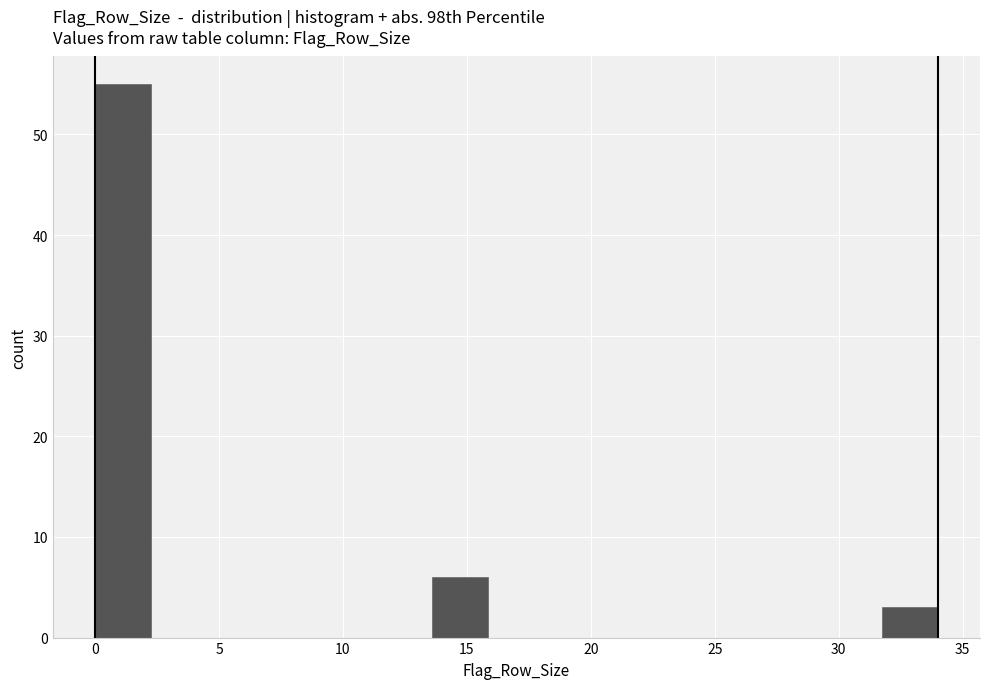

Reading left to right, list every bar in this chart as the range it spans on the x-axis followed by its height. Neither the bar edges nor the heights are printed on the chart, so give them approximately, as read against the axes.

0.0 to 2.5: 55
2.5 to 4.5: 0
4.5 to 7.0: 0
7.0 to 9.0: 0
9.0 to 11.5: 0
11.5 to 13.5: 0
13.5 to 16.0: 6
16.0 to 18.0: 0
18.0 to 20.5: 0
20.5 to 22.5: 0
22.5 to 25.0: 0
25.0 to 27.0: 0
27.0 to 29.5: 0
29.5 to 31.5: 0
31.5 to 34.0: 3